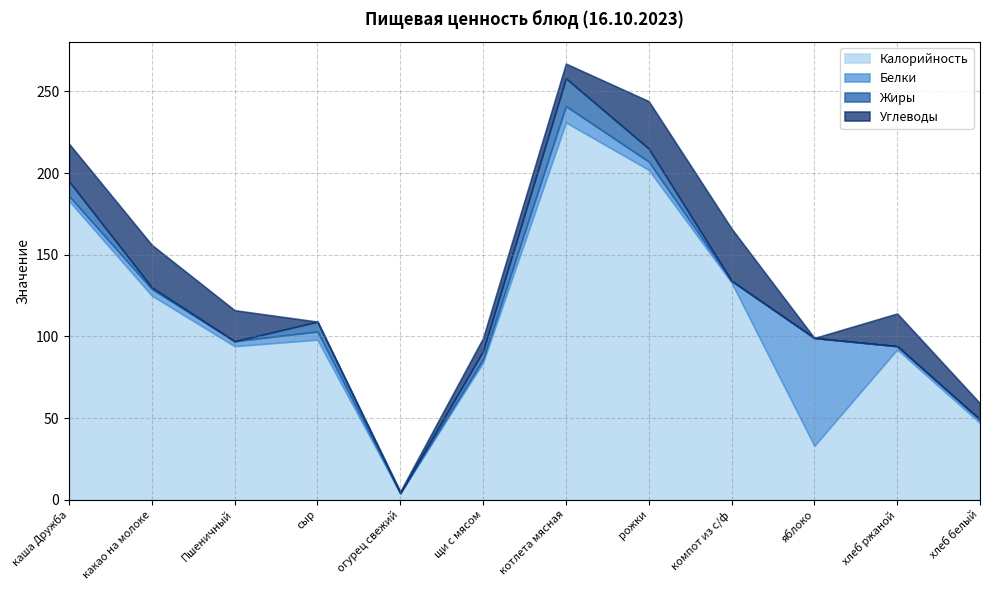

At which label does Калорийность reach its peak?

котлета мясная